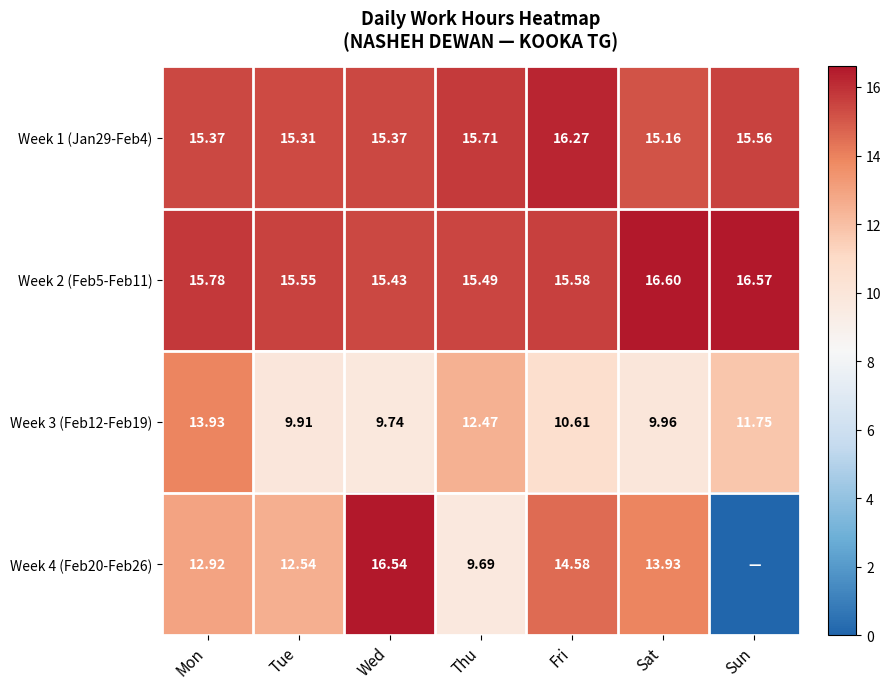

Between Fri and Tue, which is larger?

Fri